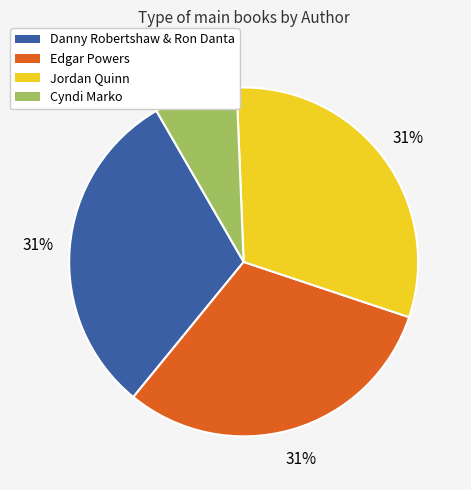

To the nearest percent, what is the average slice percentage?

25%